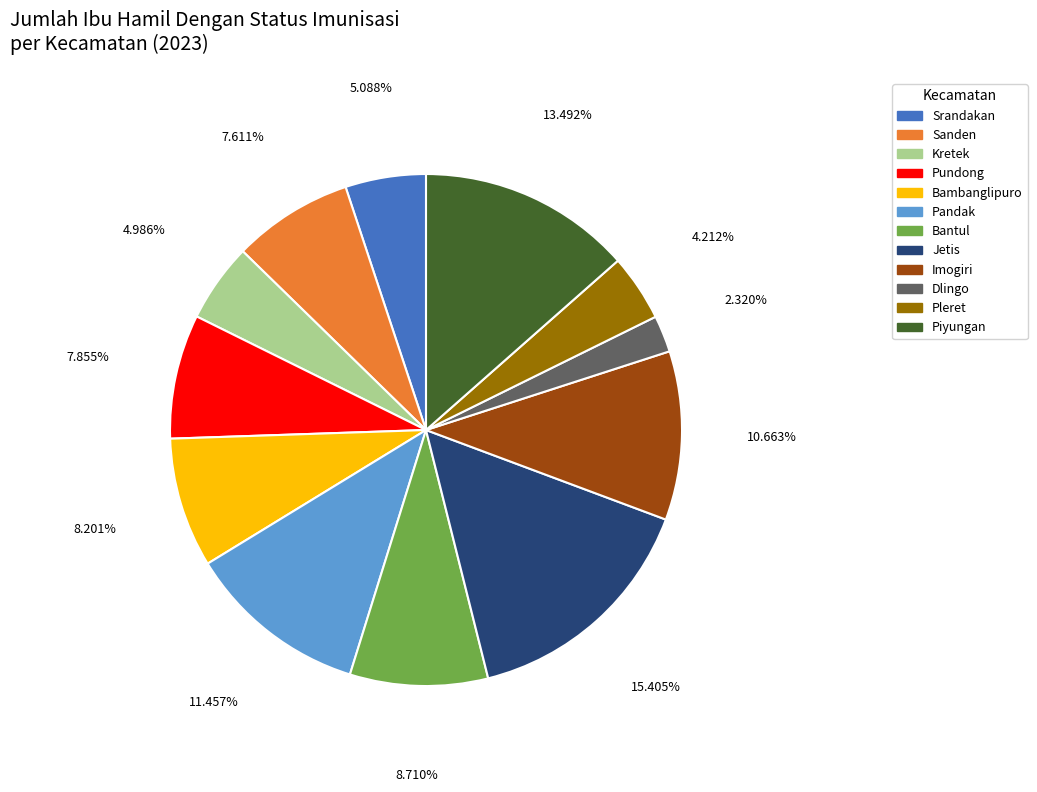

How many slices are in this pie chart?

12